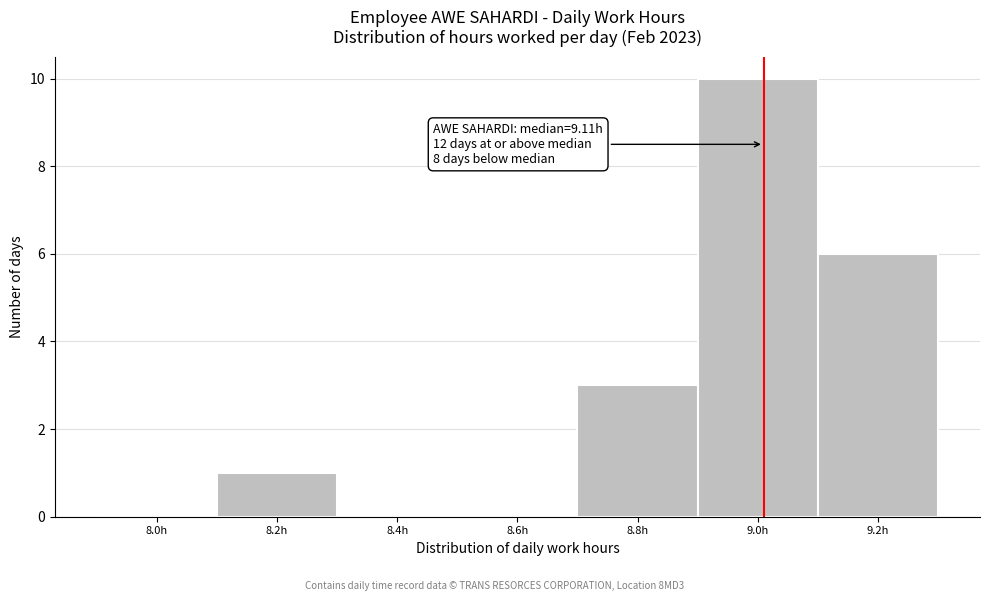

Reading right to left, list all the values displayed in this chart.

9.2h=6	9.0h=10	8.8h=3	8.6h=0	8.4h=0	8.2h=1	8.0h=0